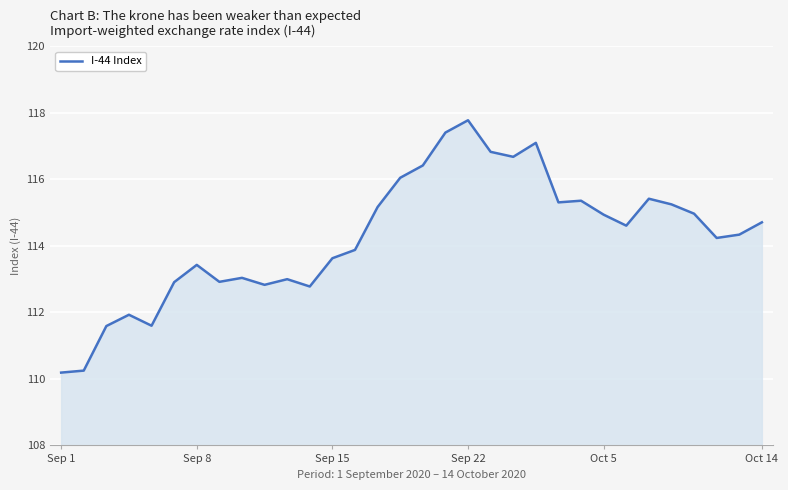

What is the difference between the maximum and minimum values?

7.6